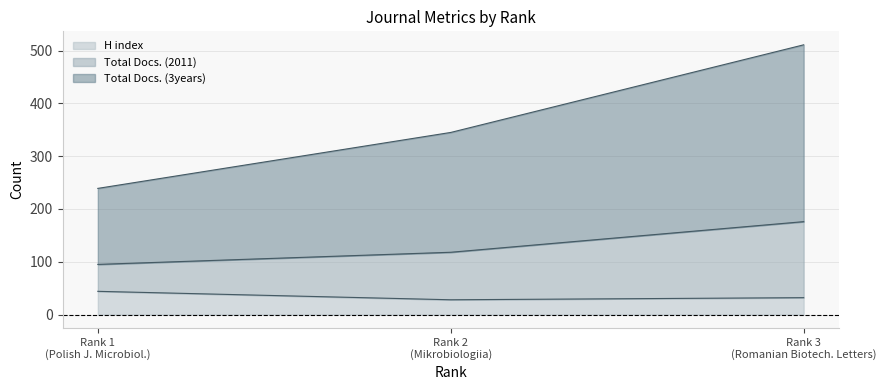

What is the minimum value for H index?

28